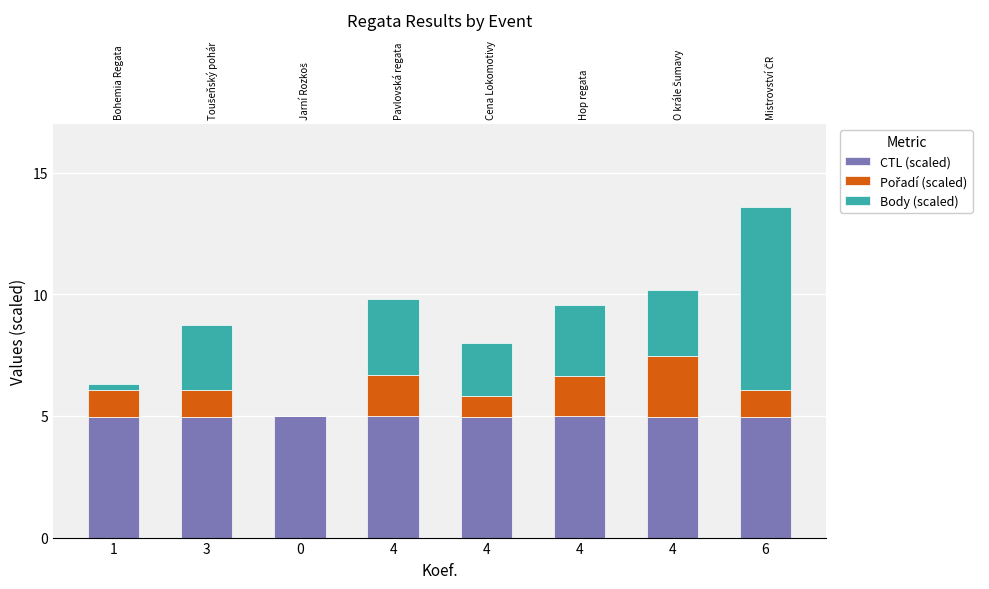

Where is CTL (scaled) nearest to the value 4?

3